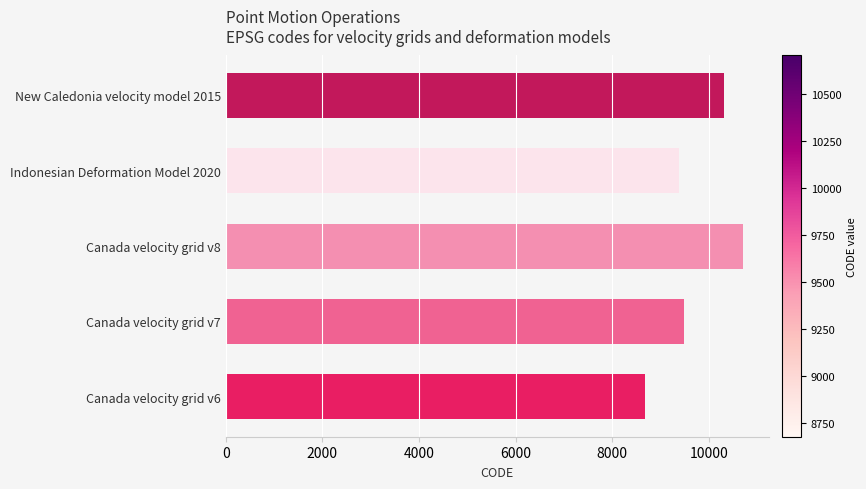

Reading left to right, transcribe all the data shown in this chart.

0=8676	2000=9483	4000=10707	6000=9375	8000=10323